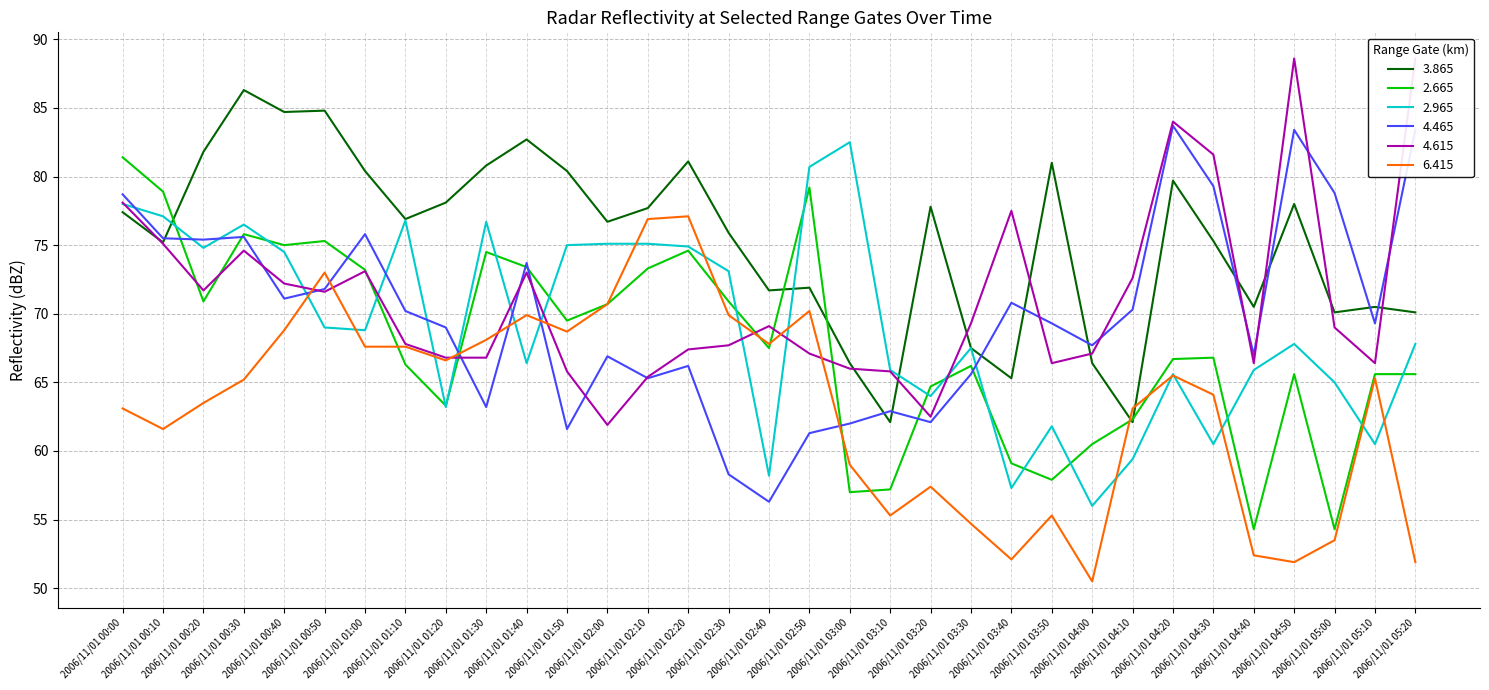

What are all the series names shown in the legend?

3.865, 2.665, 2.965, 4.465, 4.615, 6.415